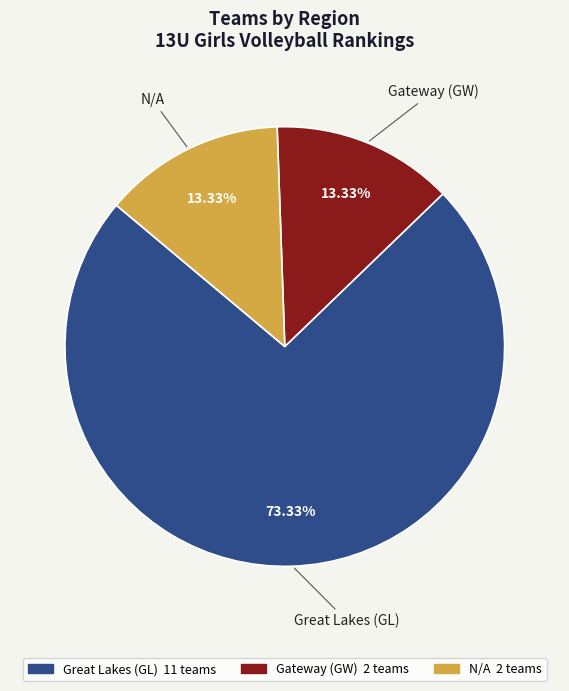

How many slices are in this pie chart?

3